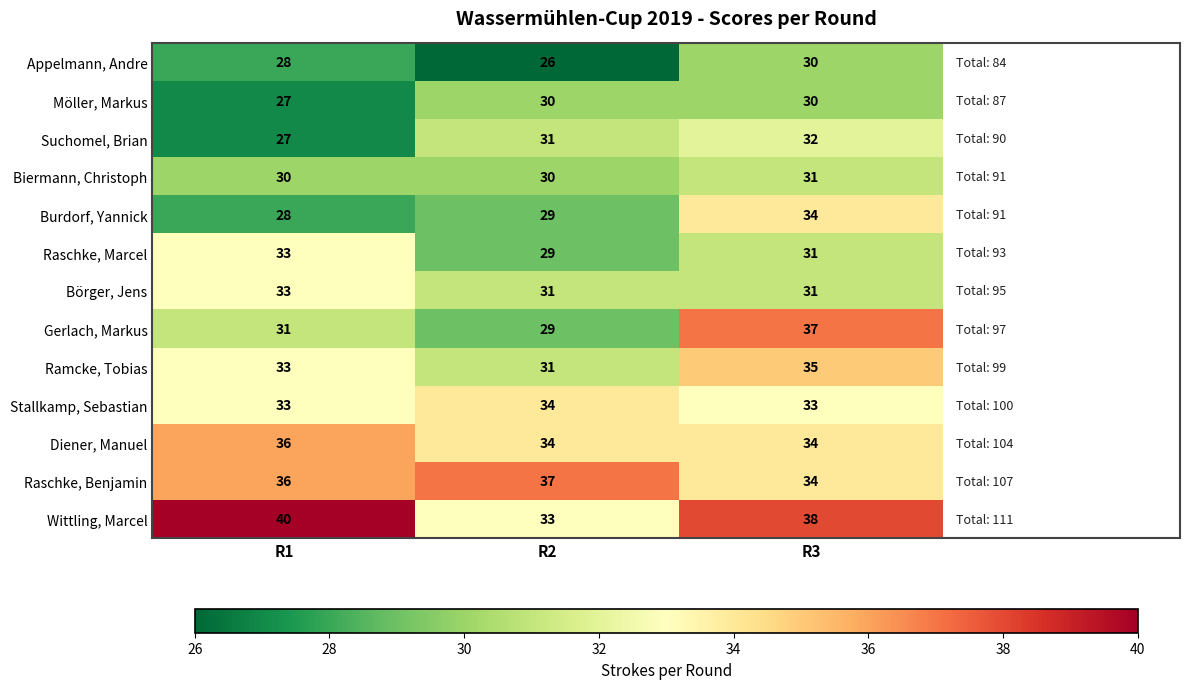

Which series has the largest total across all categories?

Wittling, Marcel